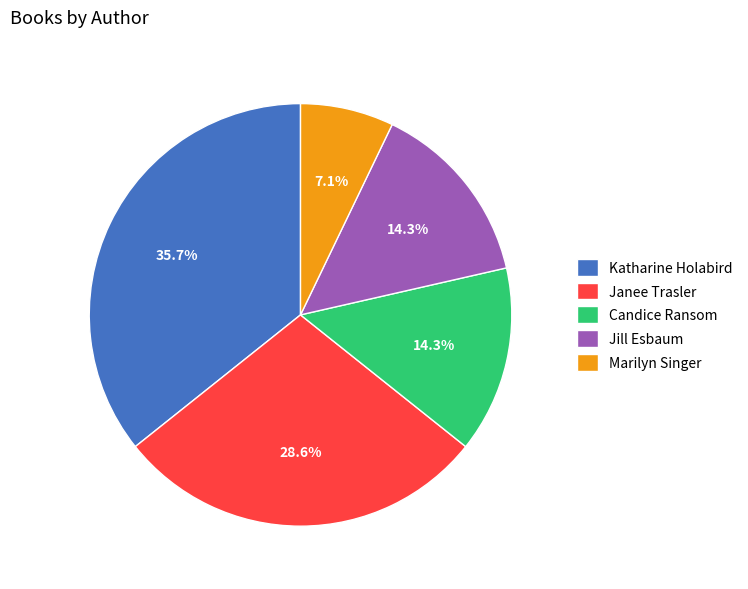

Approximately how many times larger is the value at Katharine Holabird compared to Candice Ransom?

2.5